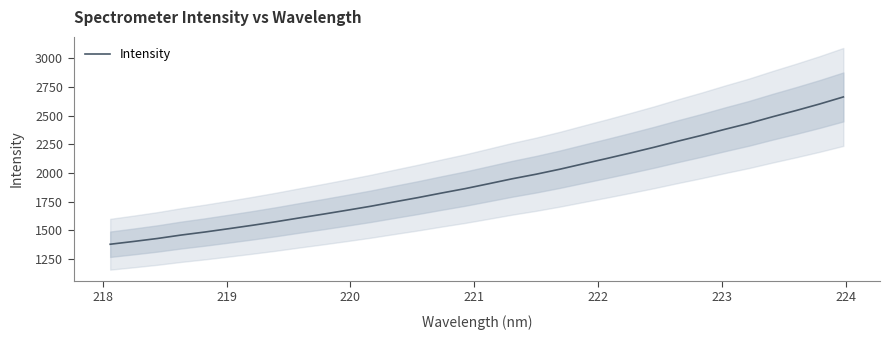

What is the lowest value of the Intensity series?

1380.4